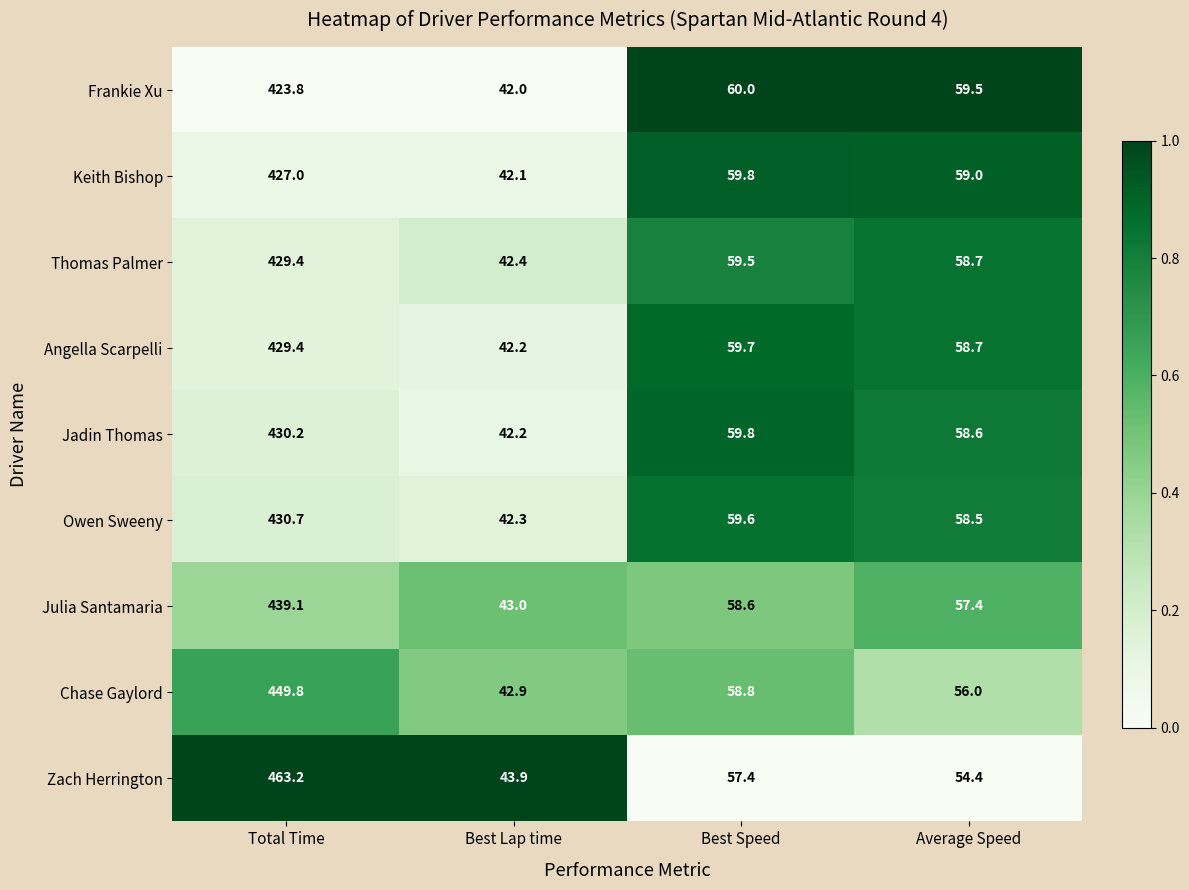

What is the minimum value for Owen Sweeny?

42.3